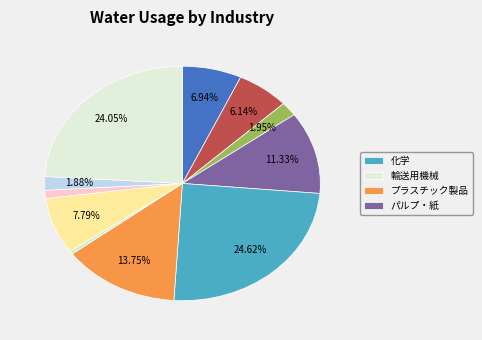

Count the number of slices in the pie.

11